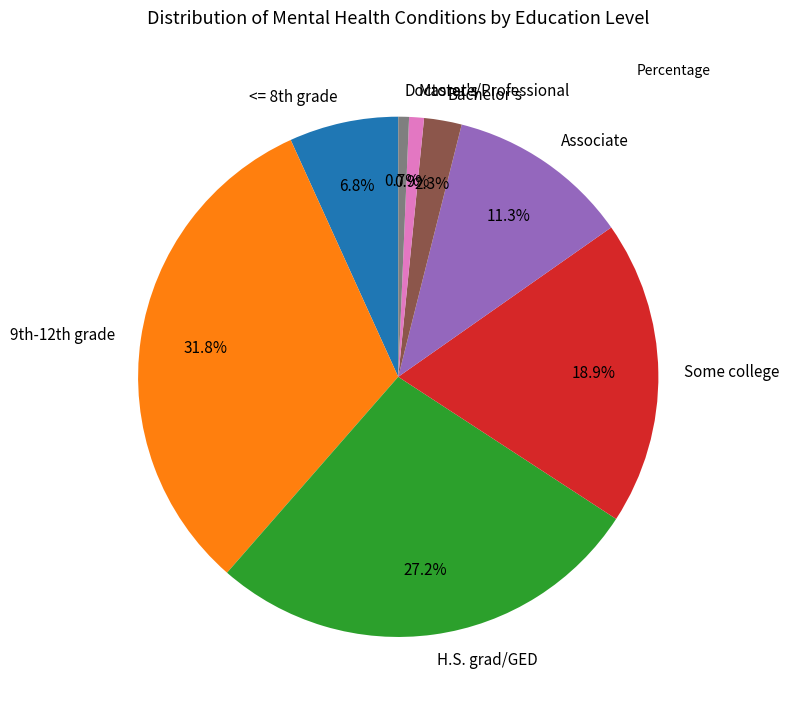

The H.S. grad/GED slice represents 17% of the pie. True or false?

False